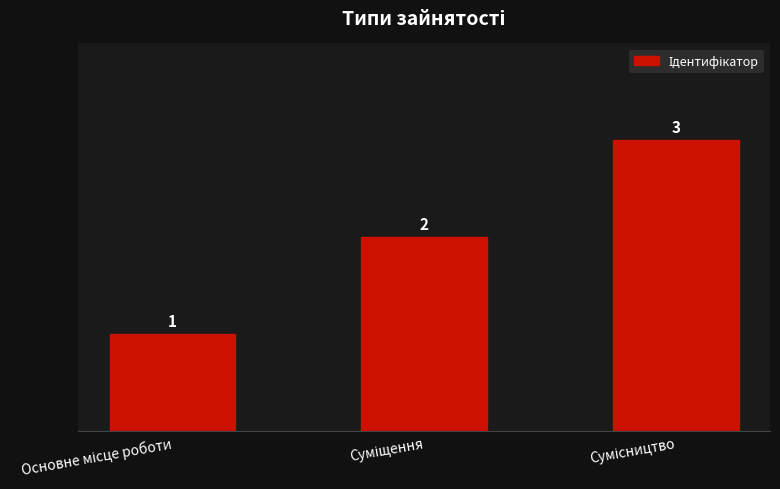

How many values are between 1 and 3?

3